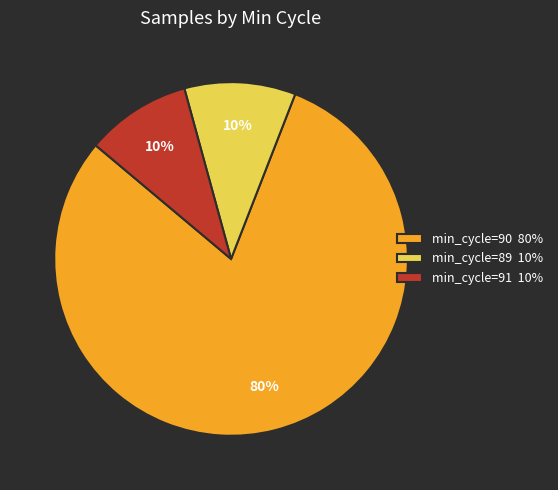

Which has a higher value, min_cycle=90 80% or min_cycle=89 10%?

min_cycle=90 80%